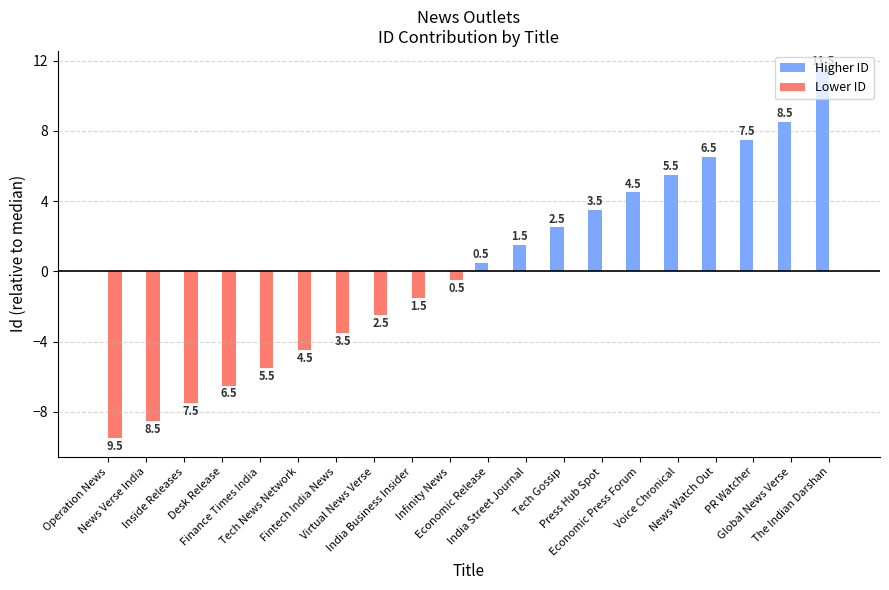

Which series has the largest total across all categories?

Higher ID